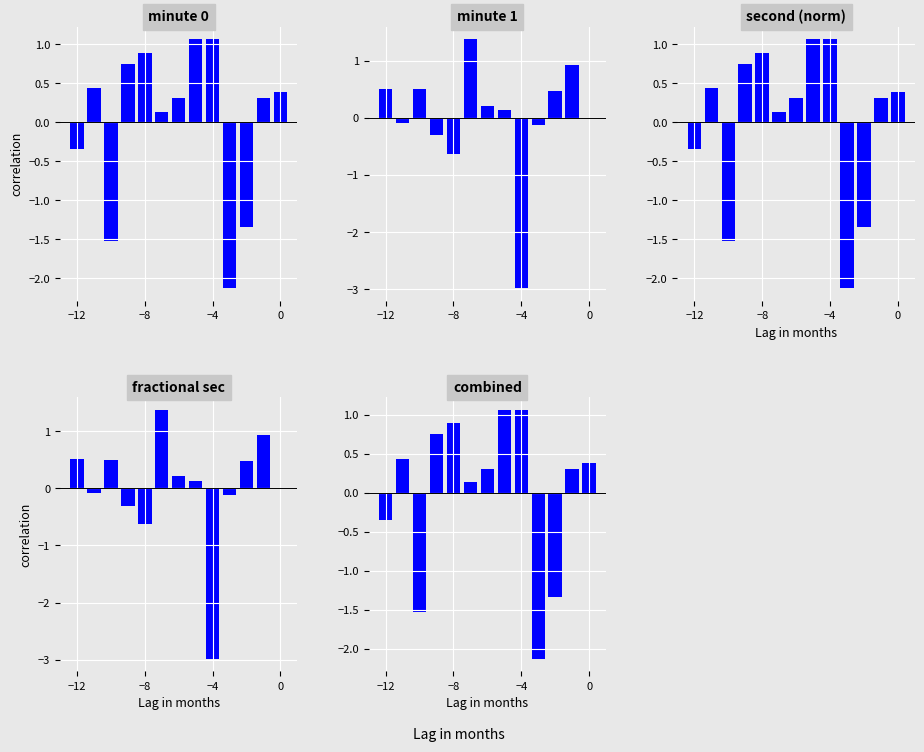

How many values in minute 0 are below zero?

4